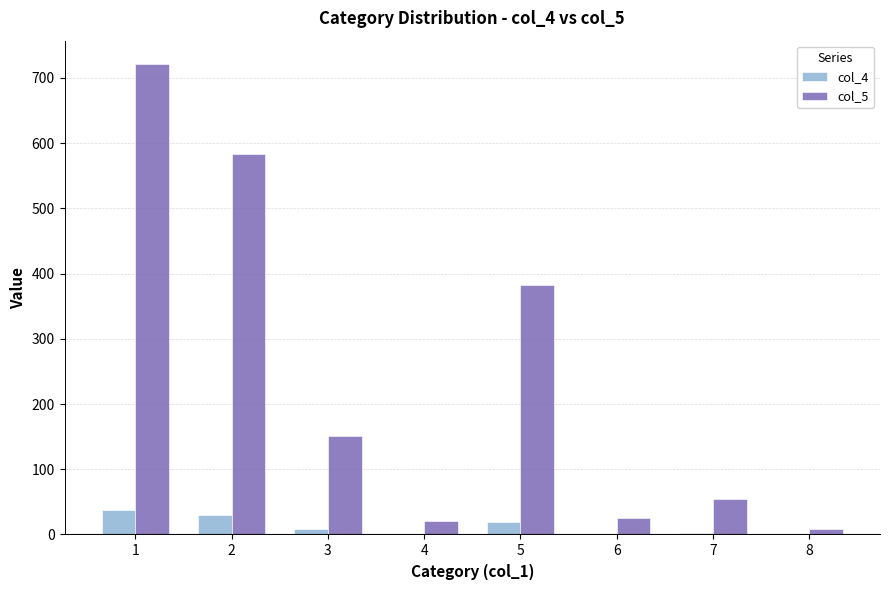

Is the value of col_5 at 4 greater than the value of col_4 at 1?

No